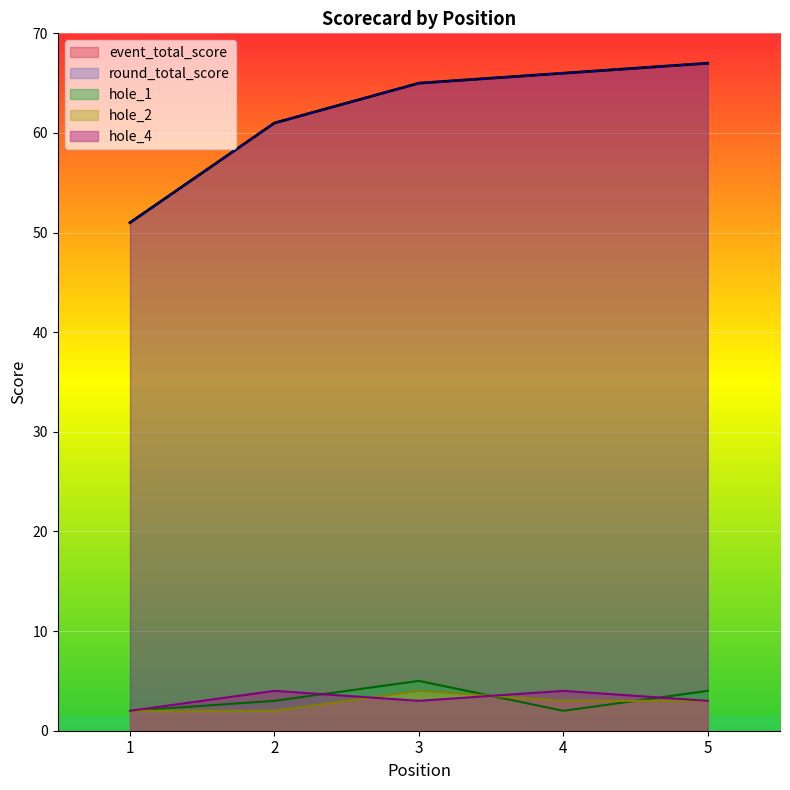

The value of round_total_score at 4 is 103. True or false?

False